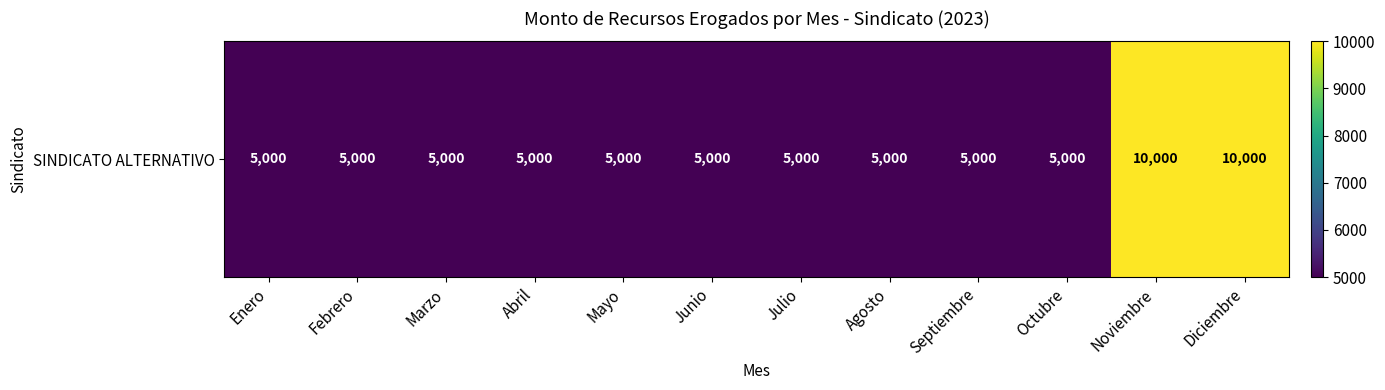

List the labels in order of value, smallest first.

Enero, Febrero, Marzo, Abril, Mayo, Junio, Julio, Agosto, Septiembre, Octubre, Noviembre, Diciembre